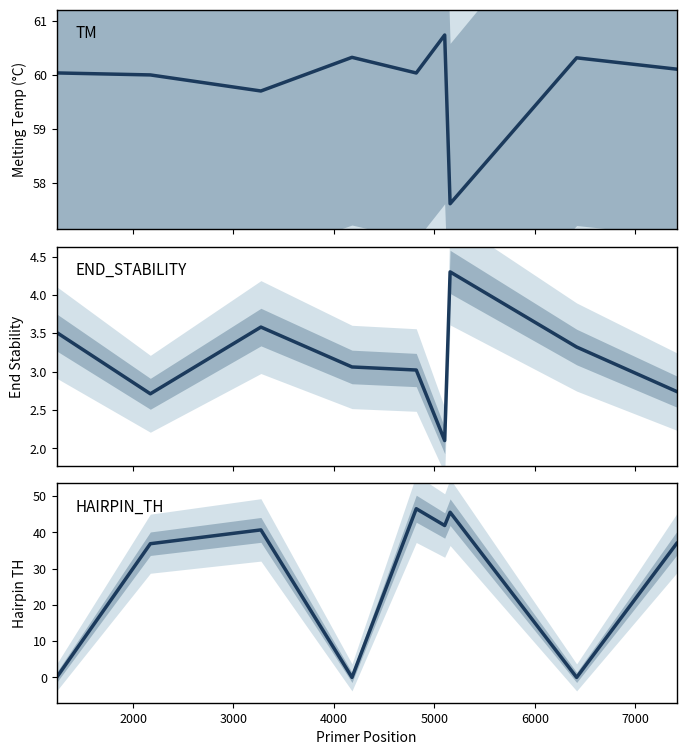

What is the value of the PRIMER_RIGHT_0_TM point at the 1st from the left?

60.0